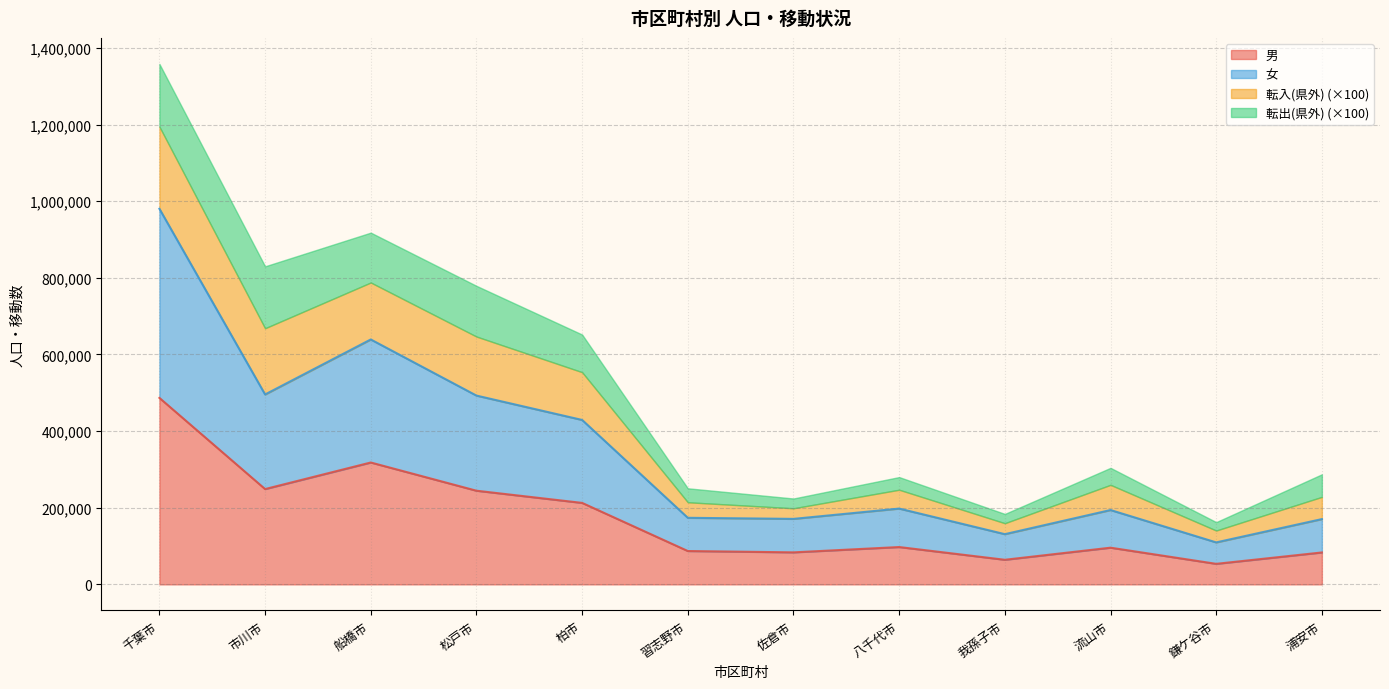

Where does the 男 series first go above 97418?

千葉市